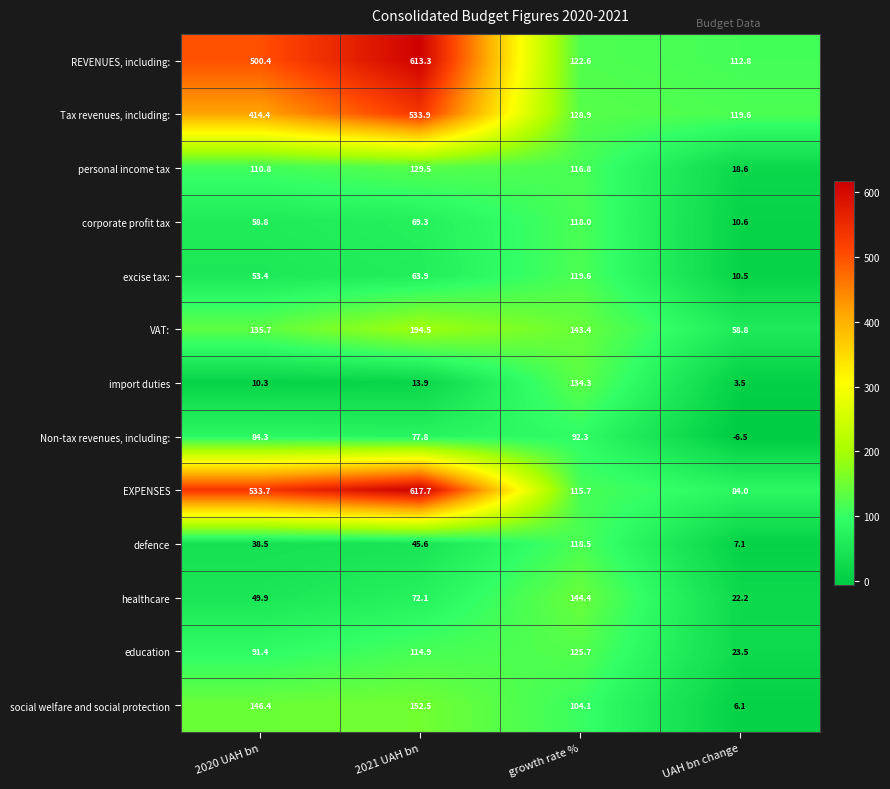

Is the value of import duties at 2020 UAH bn greater than the value of excise tax: at growth rate %?

No